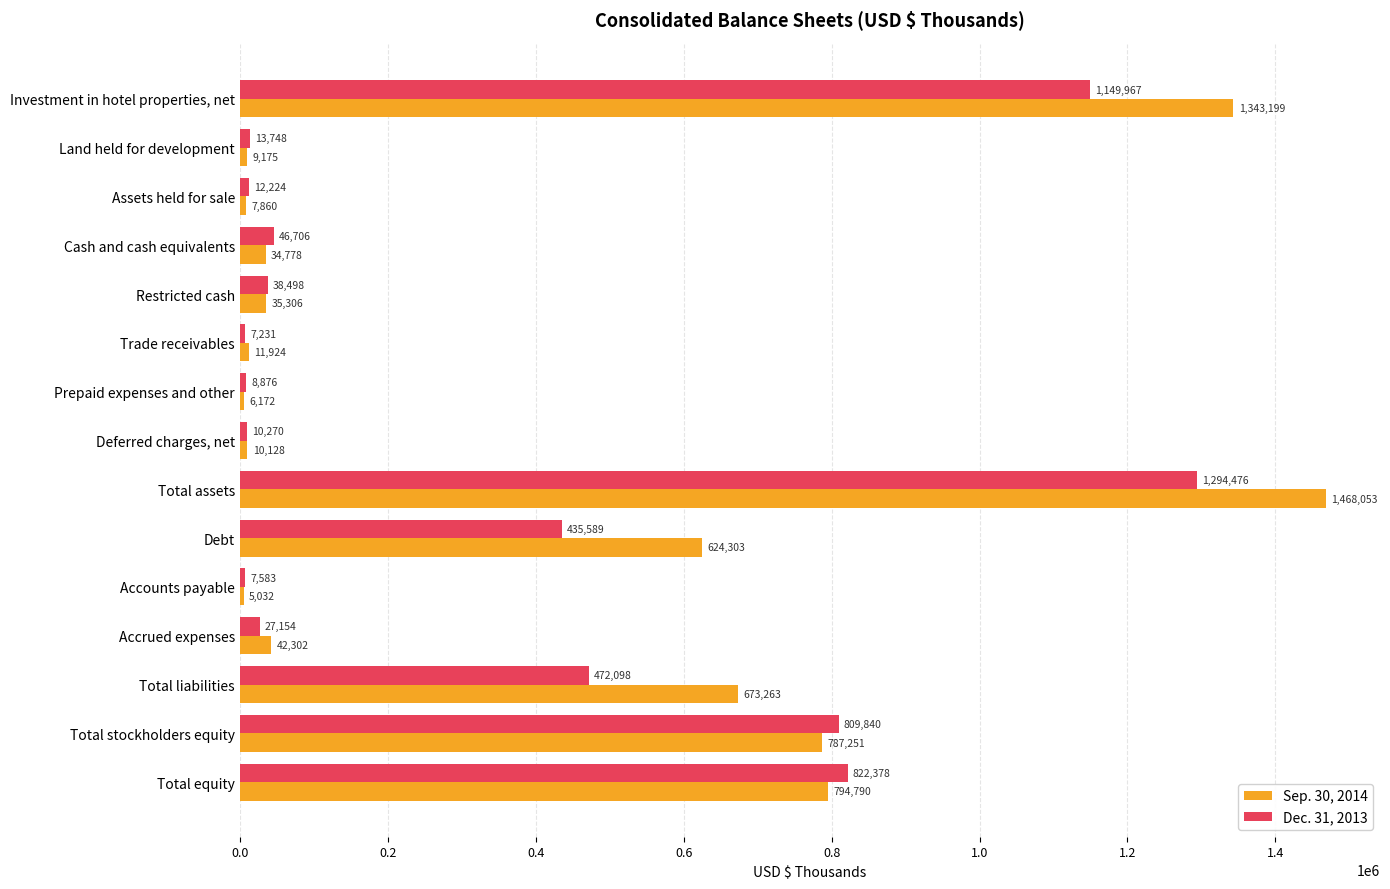

At how many categories does at least one series exceed 34859?

9